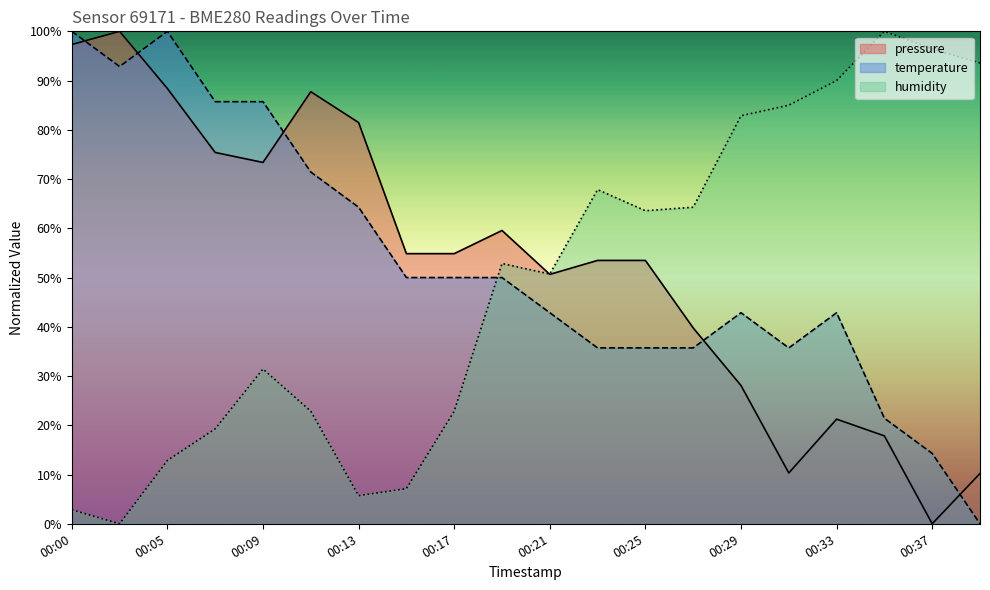

Reading left to right, list all the values displayed in this chart.

pressure: 00:00=97.3	00:02=100.0	00:05=88.4	00:07=75.4	00:09=73.4	00:11=87.7	00:13=81.5	00:15=54.9	00:17=54.9	00:19=59.6	00:21=50.6	00:23=53.5	00:25=53.5	00:27=39.8	00:29=28.1	00:31=10.3	00:33=21.2	00:35=17.8	00:37=0.0	00:39=10.2
temperature: 00:00=100.0	00:02=92.9	00:05=100.0	00:07=85.7	00:09=85.7	00:11=71.4	00:13=64.3	00:15=50.0	00:17=50.0	00:19=50.0	00:21=42.9	00:23=35.7	00:25=35.7	00:27=35.7	00:29=42.9	00:31=35.7	00:33=42.9	00:35=21.4	00:37=14.3	00:39=0.0
humidity: 00:00=2.9	00:02=0.0	00:05=12.9	00:07=19.3	00:09=31.4	00:11=22.9	00:13=5.7	00:15=7.1	00:17=22.9	00:19=52.9	00:21=50.7	00:23=67.9	00:25=63.6	00:27=64.3	00:29=82.9	00:31=85.0	00:33=90.0	00:35=100.0	00:37=96.4	00:39=93.6